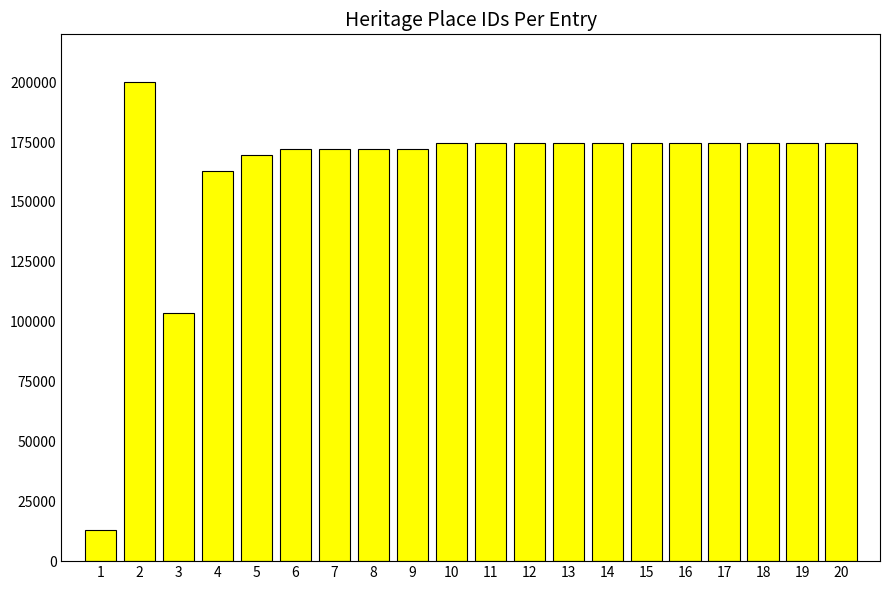

What is the value of the 17th bar from the left?

174455